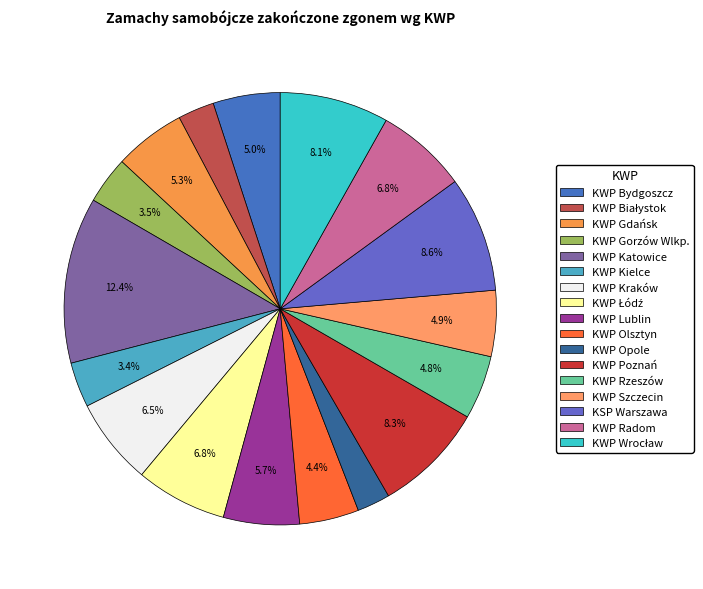

Which category has the smallest portion of the pie?

KWP Opole